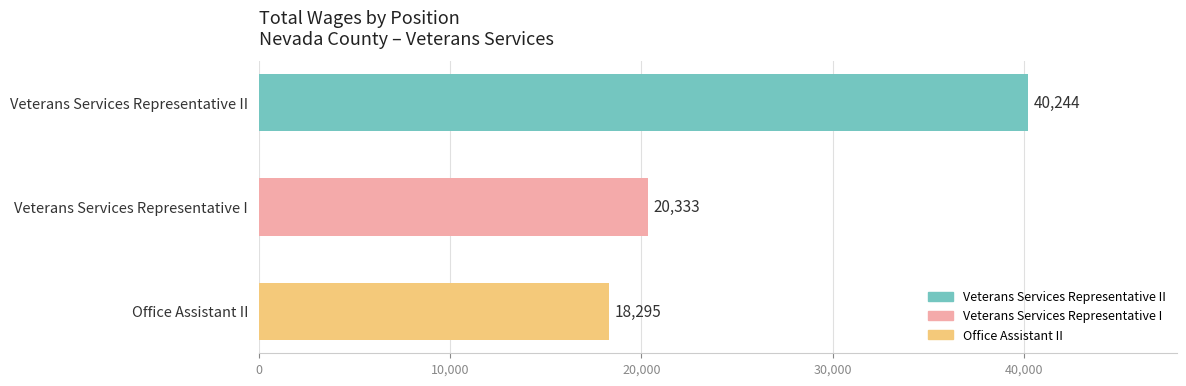

Between Office Assistant II and Veterans Services Representative II, which is larger?

Veterans Services Representative II